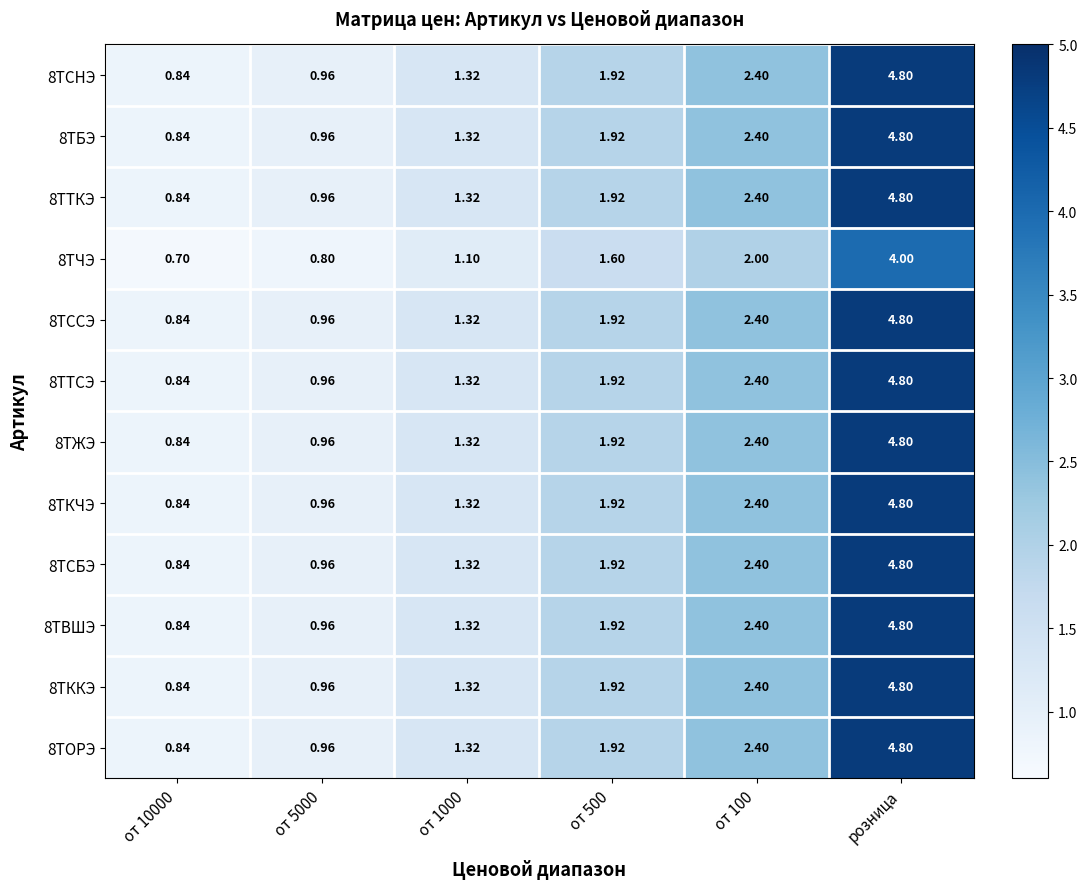

Which category has the lowest value across all series?

от 10000